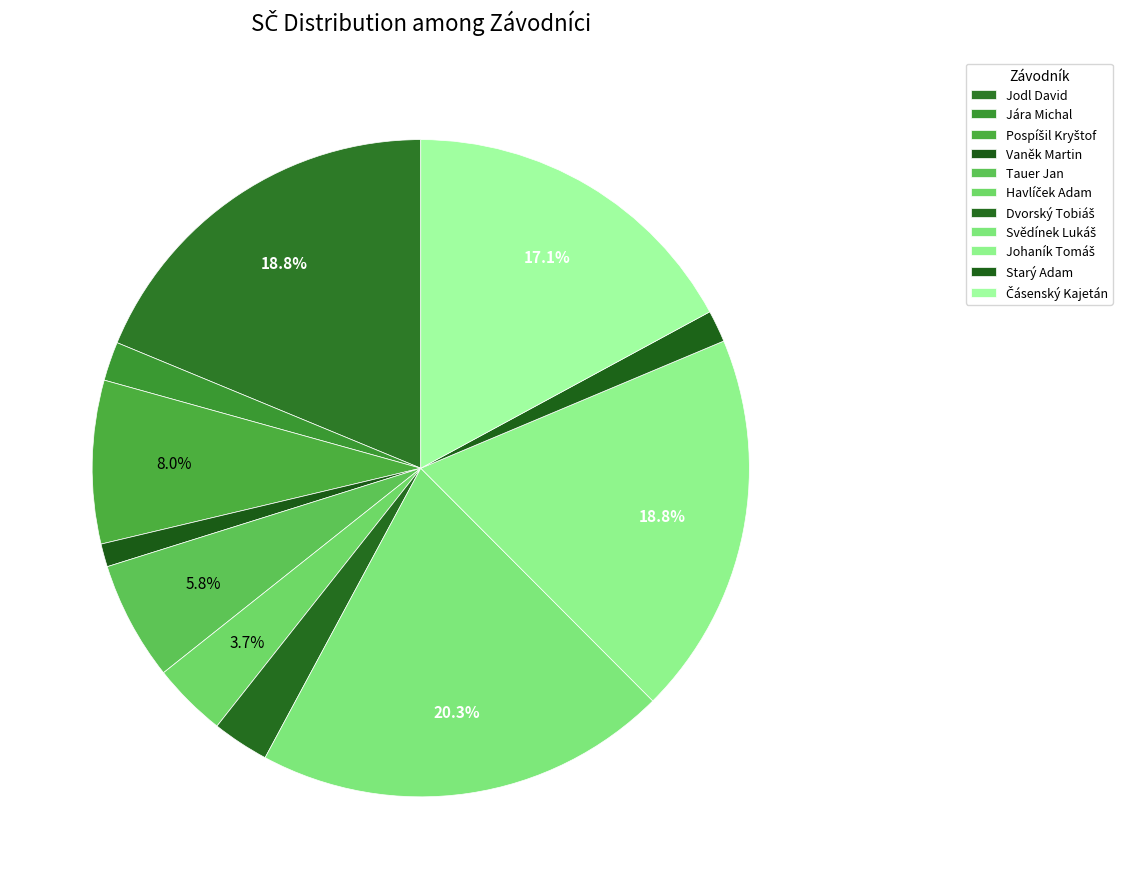

How much of the chart is everything except Jára Michal?

98.1%